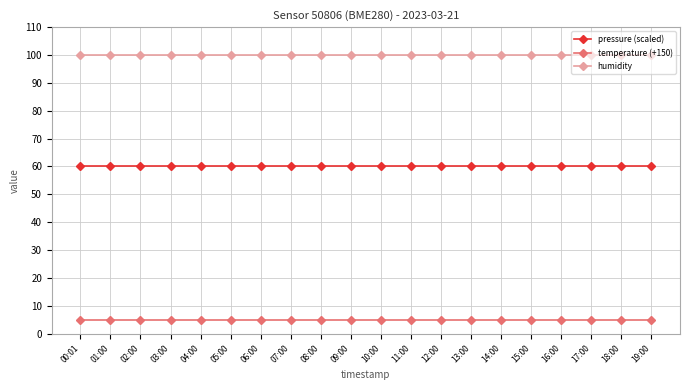

What is the minimum value for pressure (scaled)?

60.0